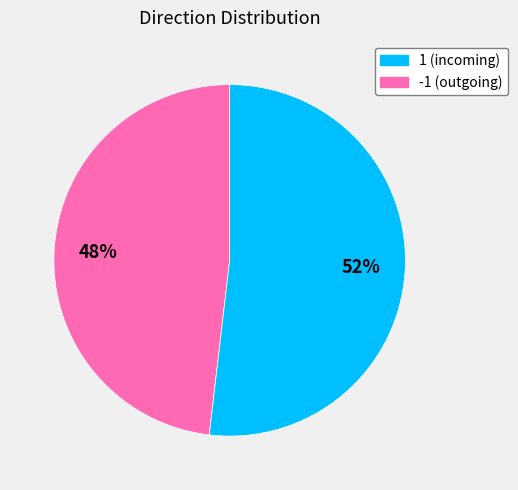

Count the number of slices in the pie.

2